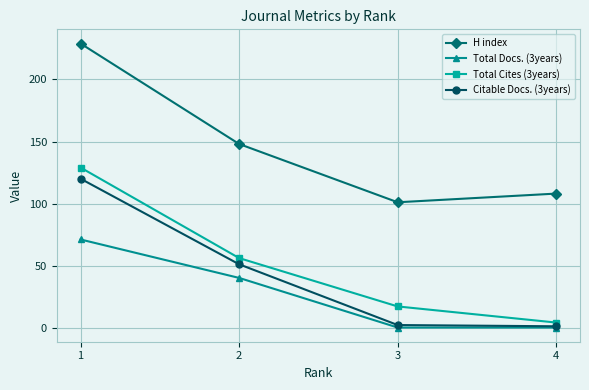

Which series has the largest range (max minus min)?

H index